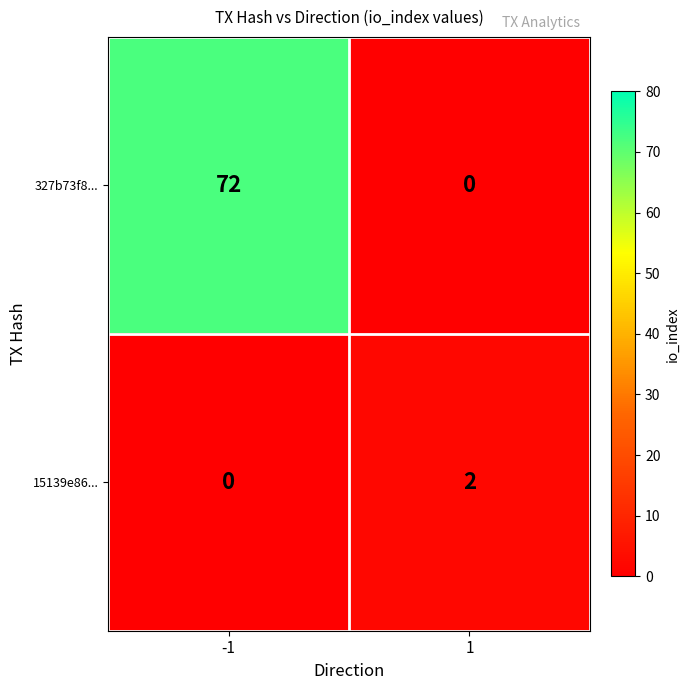

The 327b73f8... series shows 48 at 1. True or false?

False